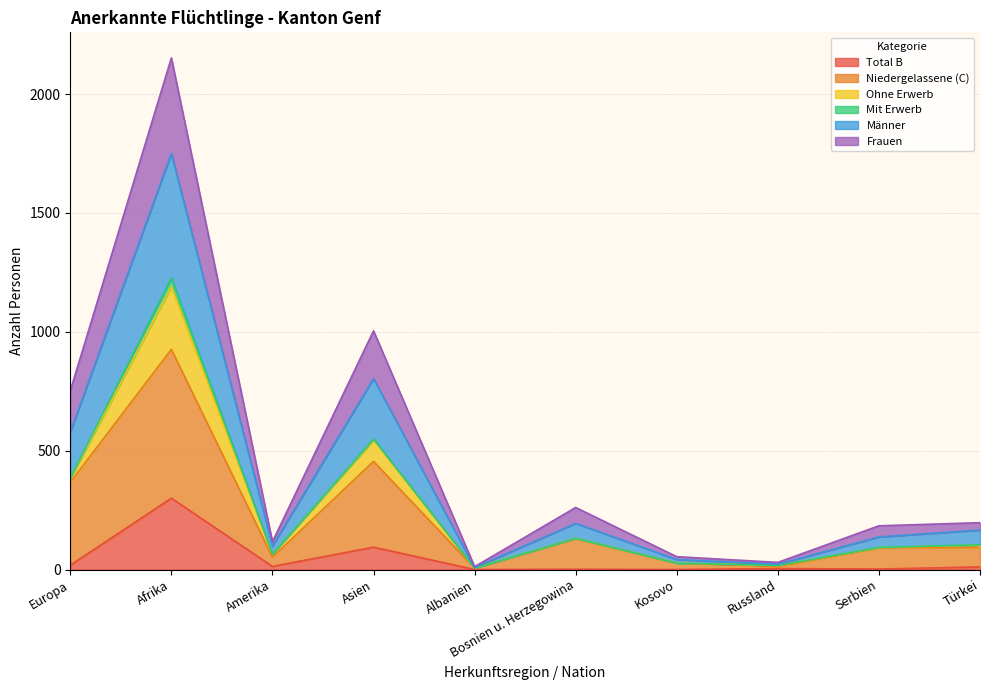

True or false: Total B has more than 2 interior local peaks.

True